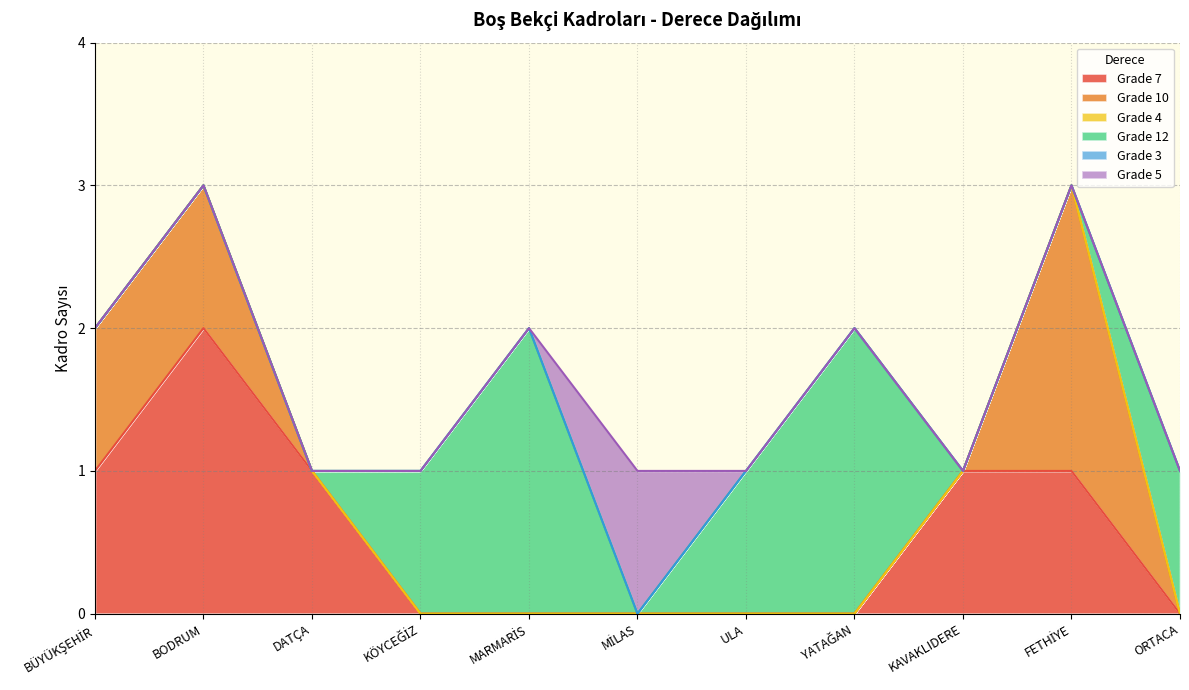

What are all the series names shown in the legend?

Grade 7, Grade 10, Grade 4, Grade 12, Grade 3, Grade 5